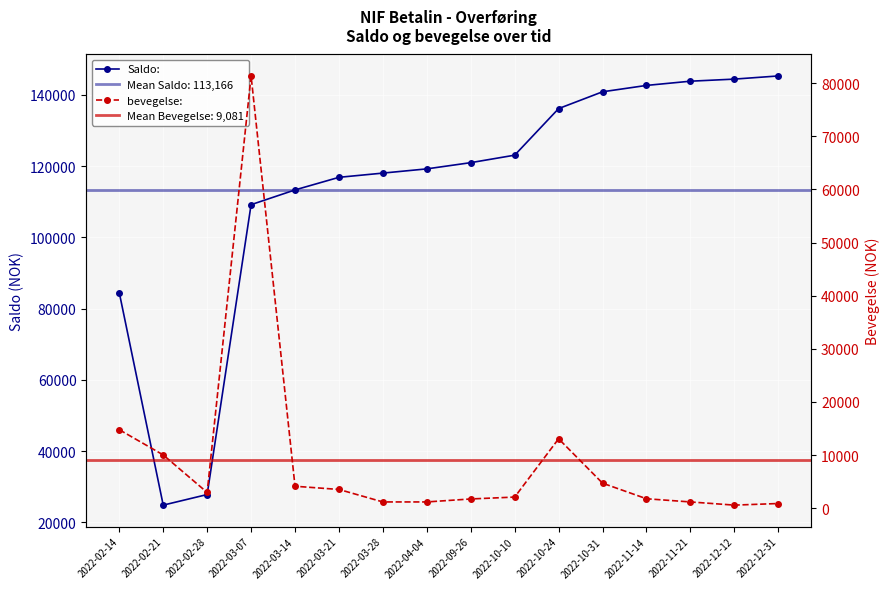

What is the sum of all Saldo: values?

1810661.6